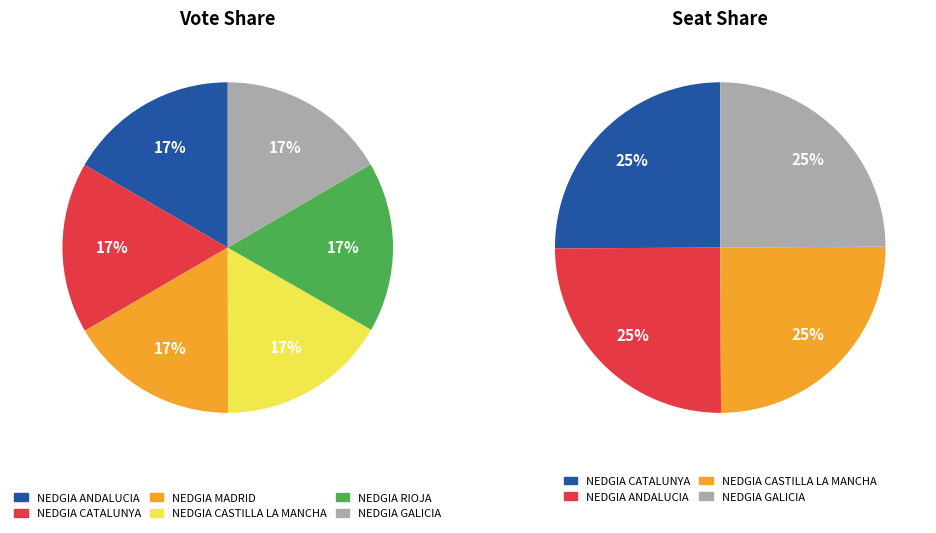

Which slice is the largest?

NEDGIA CATALUNYA